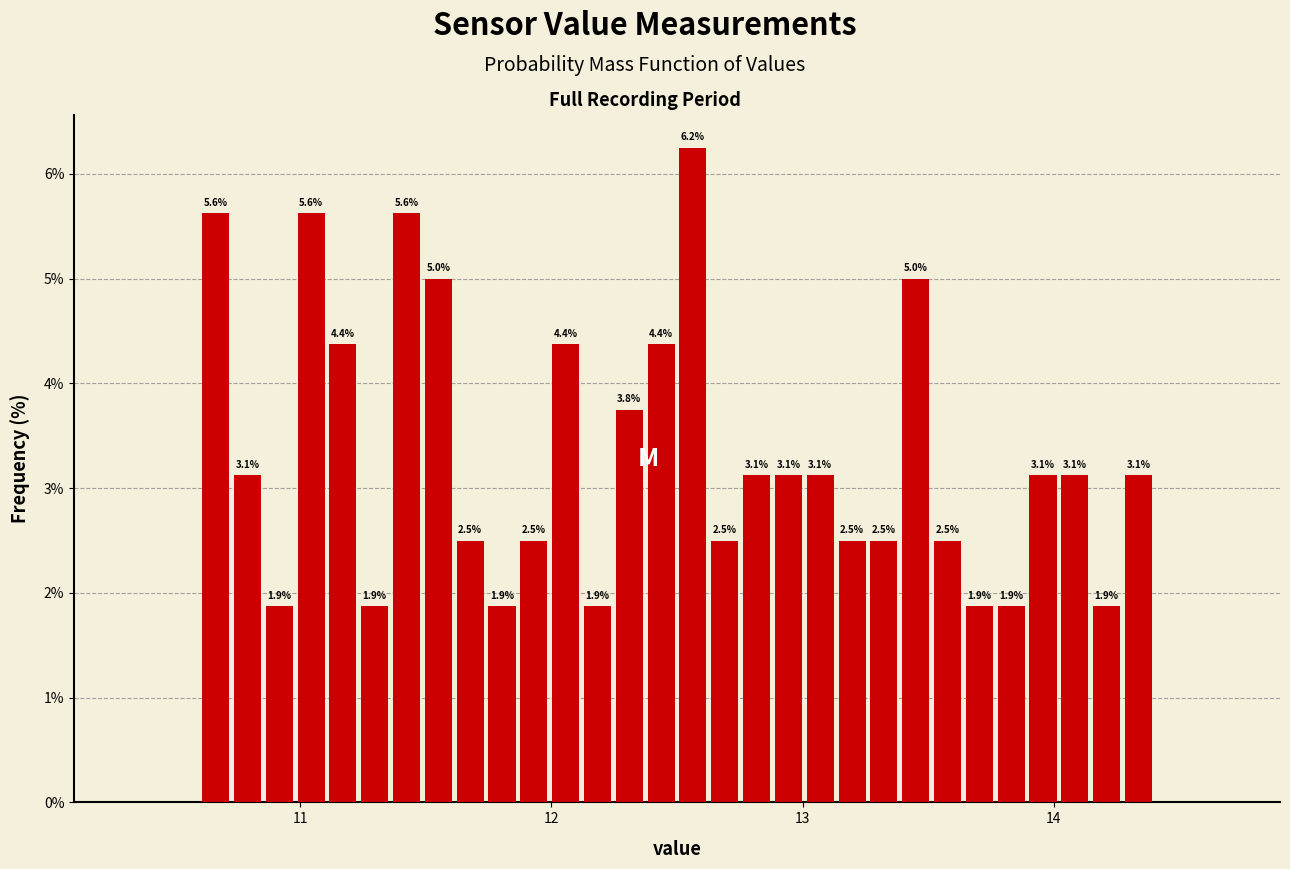

Around what value on the x-axis is the tallest bar? Give the approximate position of its centre, as read against the axis.

12.6